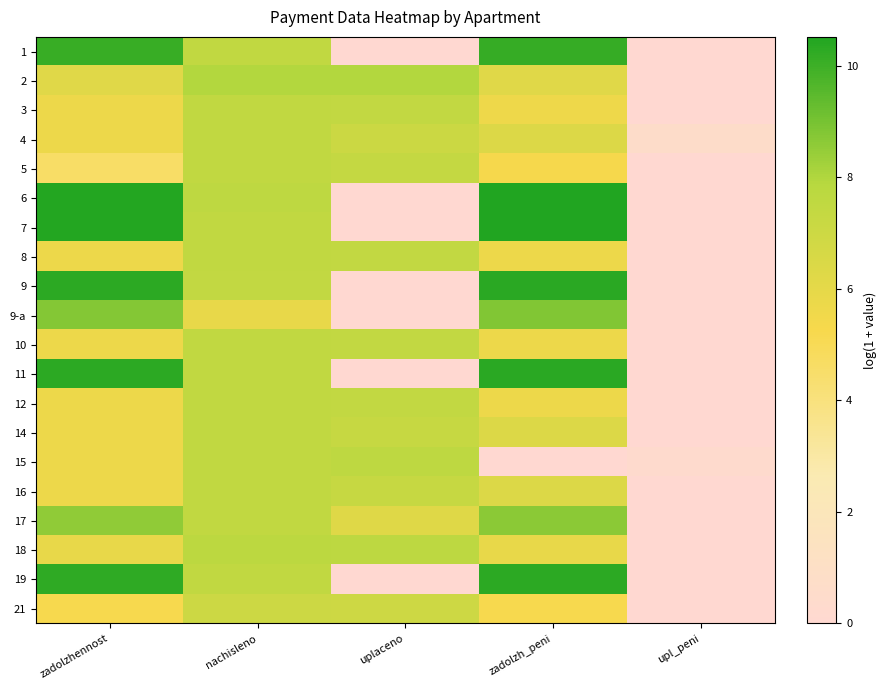

At which category is the sum across all series the highest?

nachisleno